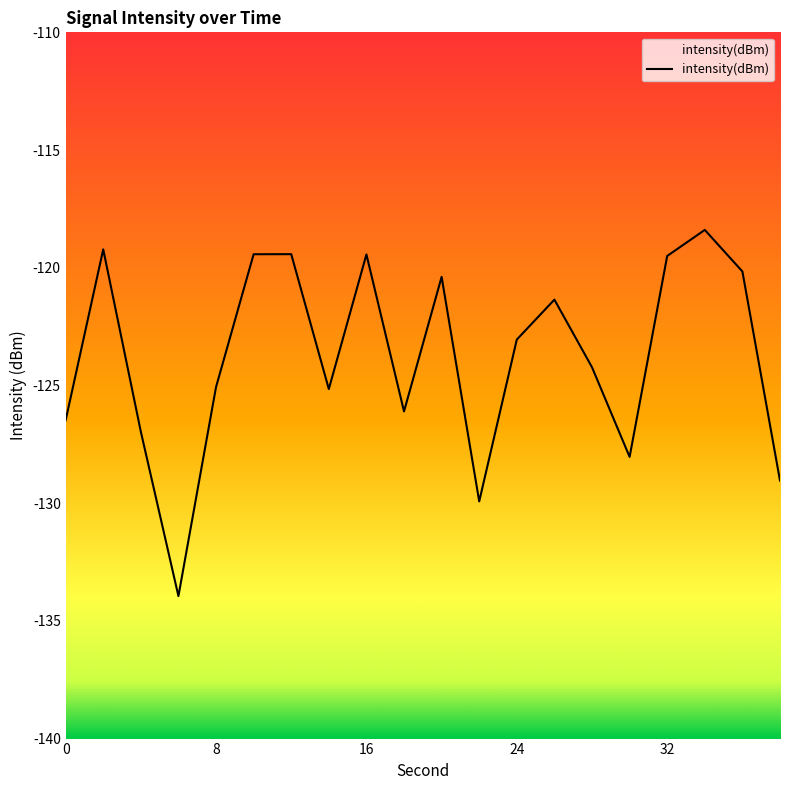

What is the smallest value displayed?

-133.9